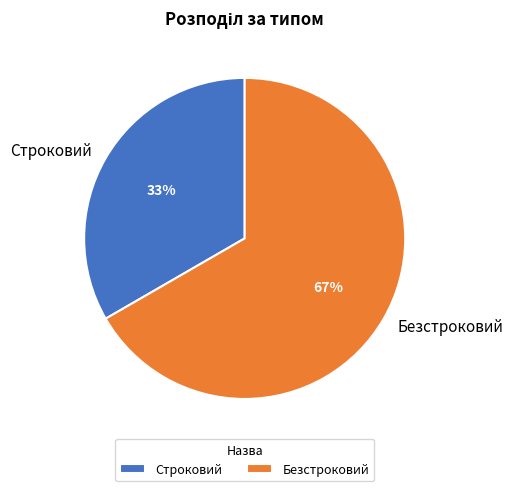

To the nearest percent, what is the combined percentage of Безстроковий and Строковий?

100%